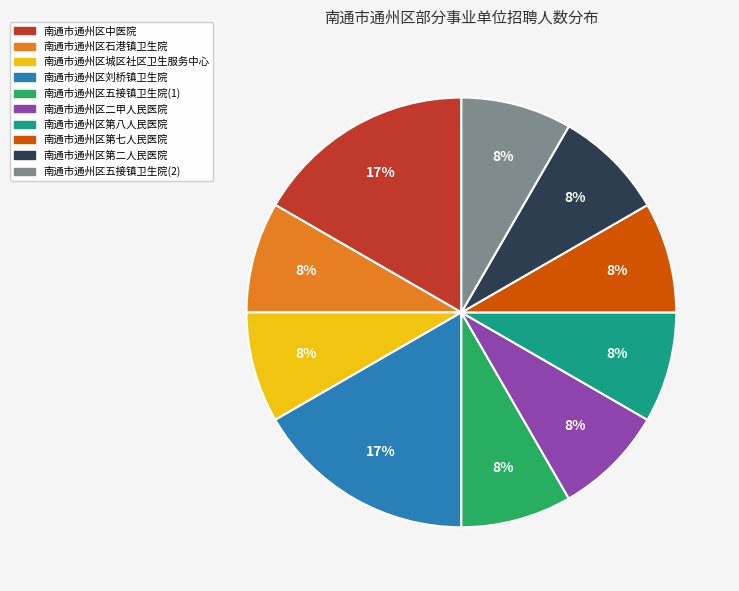

Is the sum of 南通市通州区第八人民医院 and 南通市通州区城区社区卫生服务中心 greater than half?

No